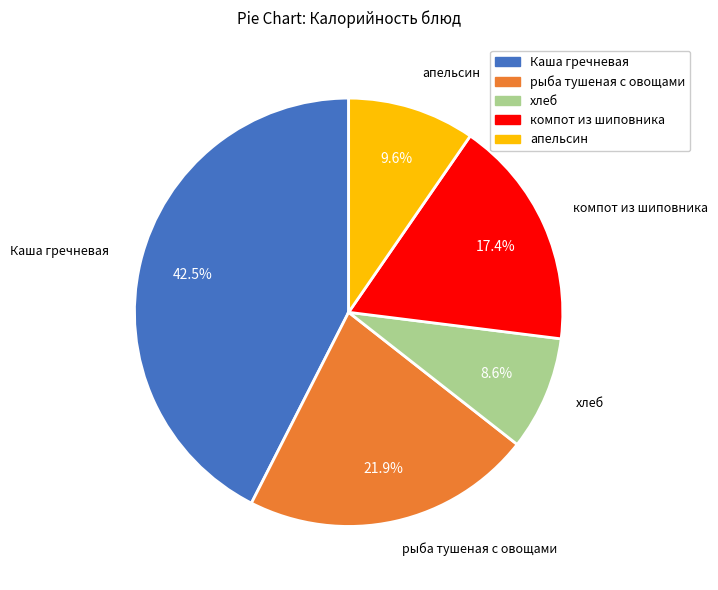

Between хлеб and апельсин, which is larger?

апельсин